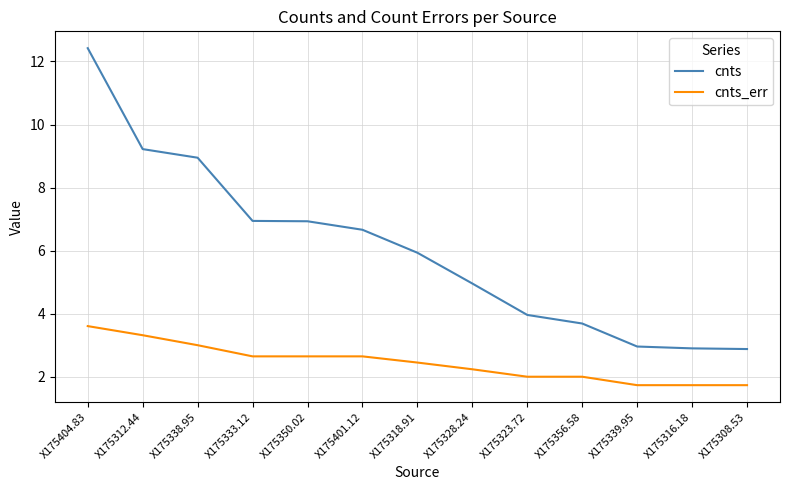

Does the chart display data point markers on the line(s)?

No